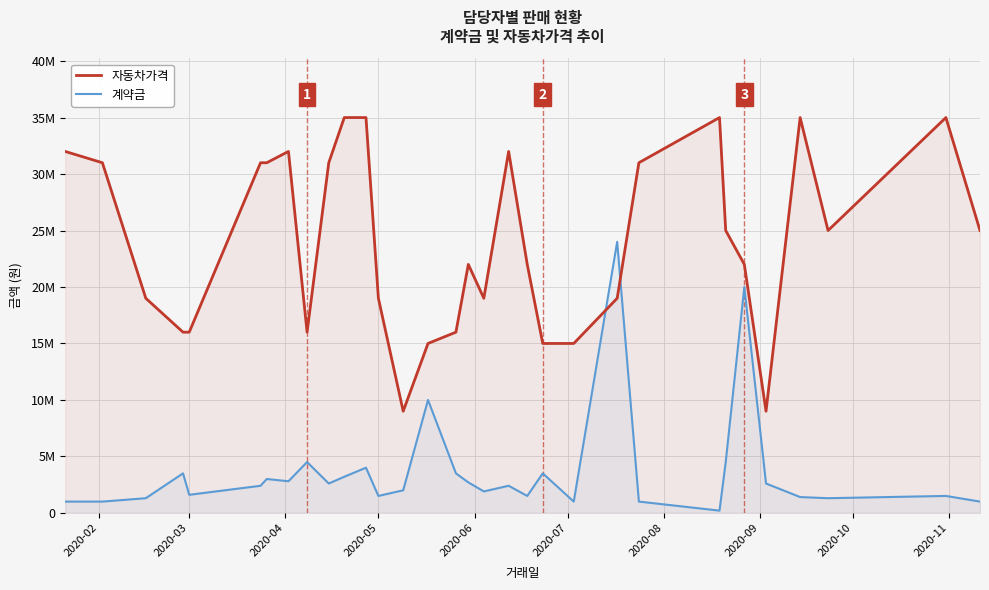

What is the greatest value displayed?

35000000